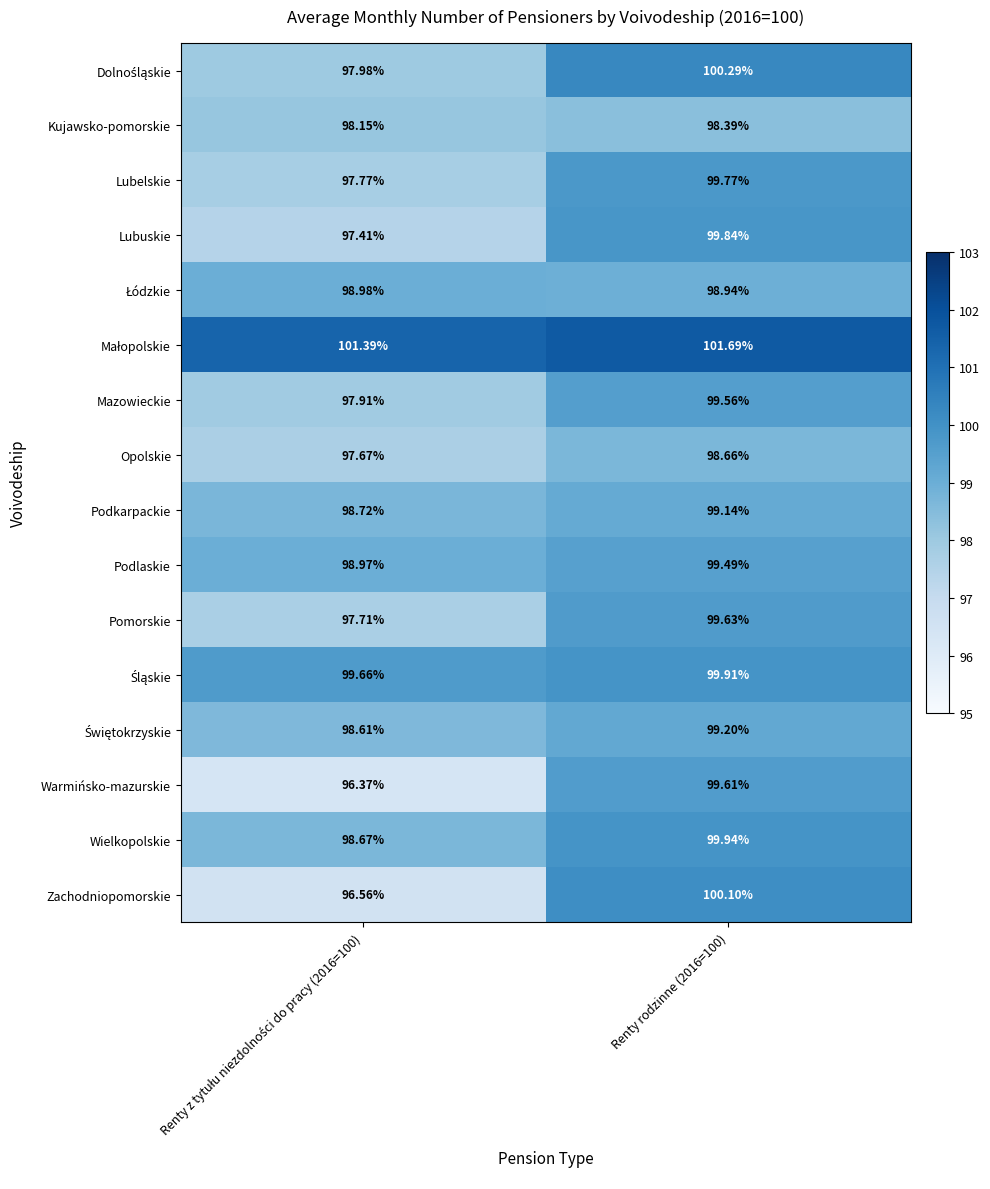

Which series has the widest spread of values?

Zachodniopomorskie